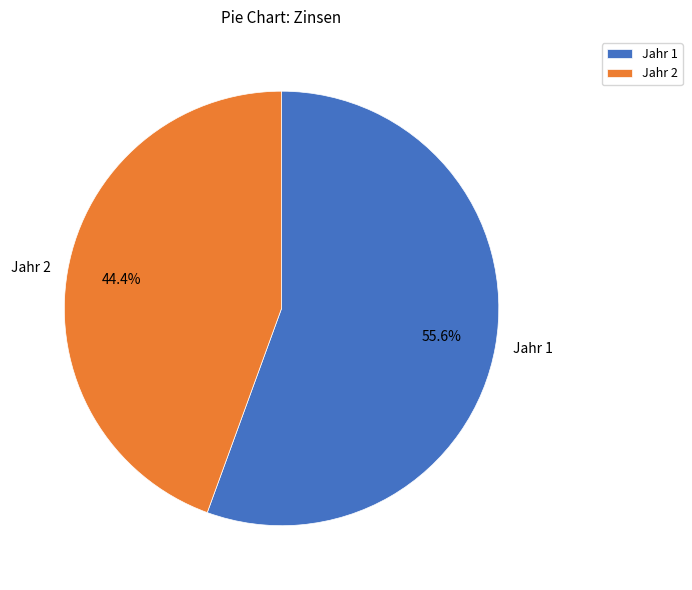

What is the ratio of the value at Jahr 2 to the value at Jahr 1?

0.8